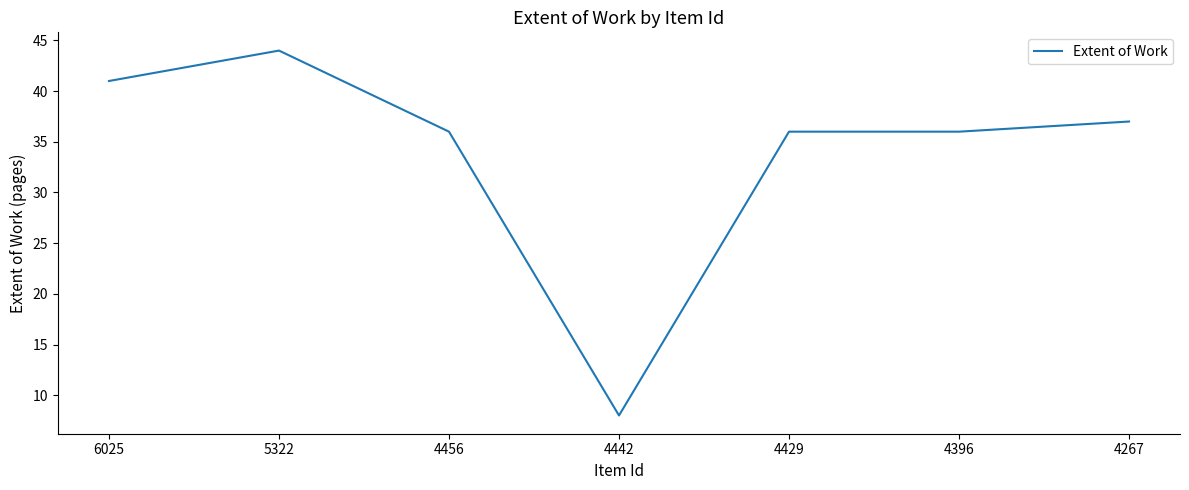

What is the smallest value displayed?

8